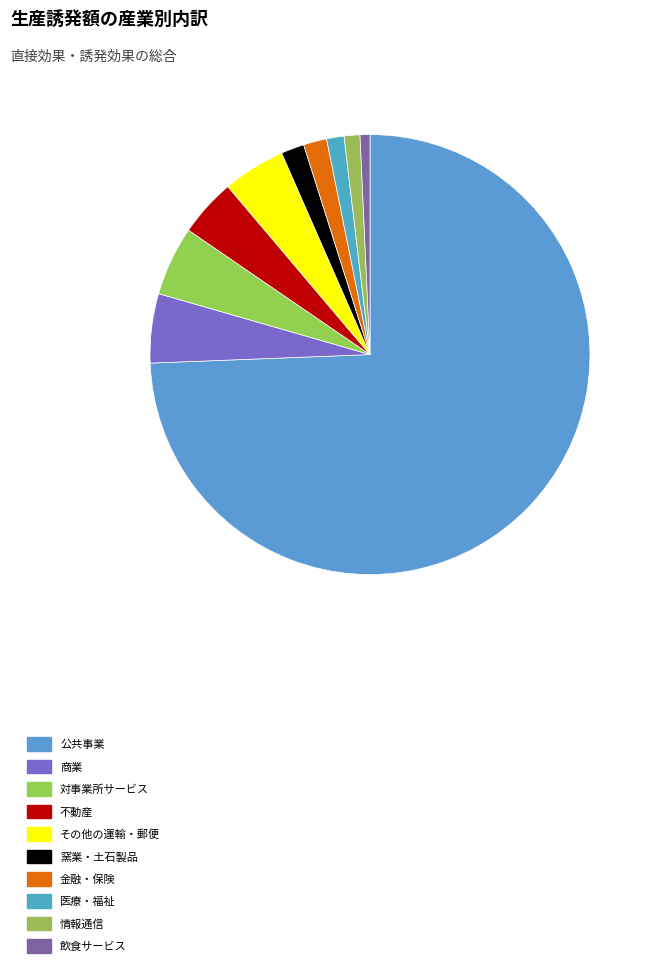

True or false: 公共事業 accounts for 74% of the total.

True